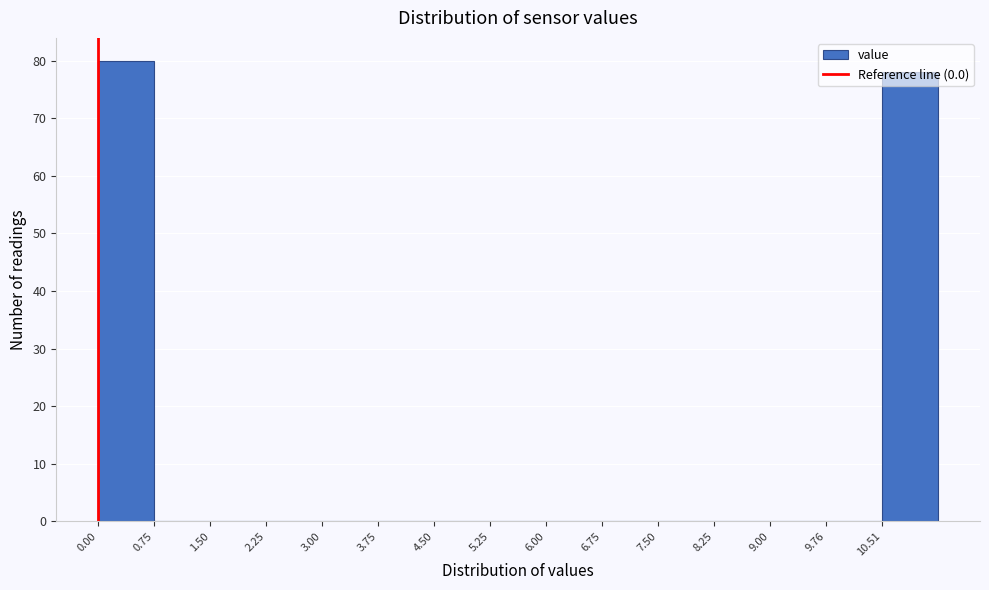

Reading left to right, list every bar in this chart as the range it spans on the x-axis followed by its height. Neither the bar edges nor the heights are printed on the chart, so give them approximately, as read against the axes.

0.0 to 0.8: 80
0.8 to 1.5: 0
1.5 to 2.3: 0
2.3 to 3.0: 0
3.0 to 3.8: 0
3.8 to 4.5: 0
4.5 to 5.3: 0
5.3 to 6.0: 0
6.0 to 6.8: 0
6.8 to 7.5: 0
7.5 to 8.3: 0
8.3 to 9.0: 0
9.0 to 9.8: 0
9.8 to 10.5: 0
10.5 to 11.3: 78